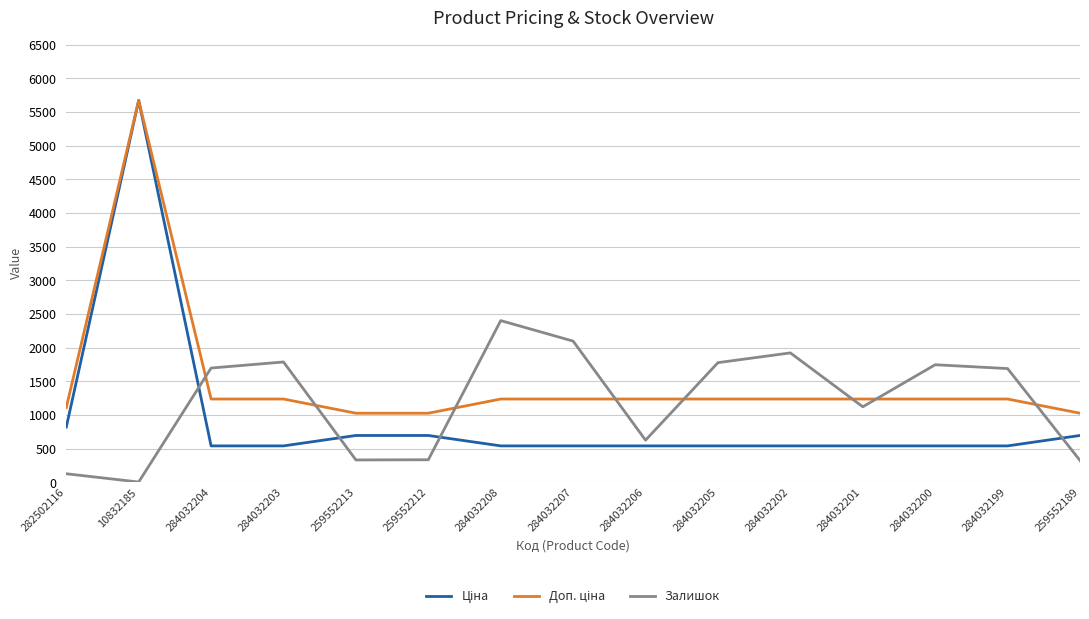

What is the total value across all series at 284032203?

3560.4